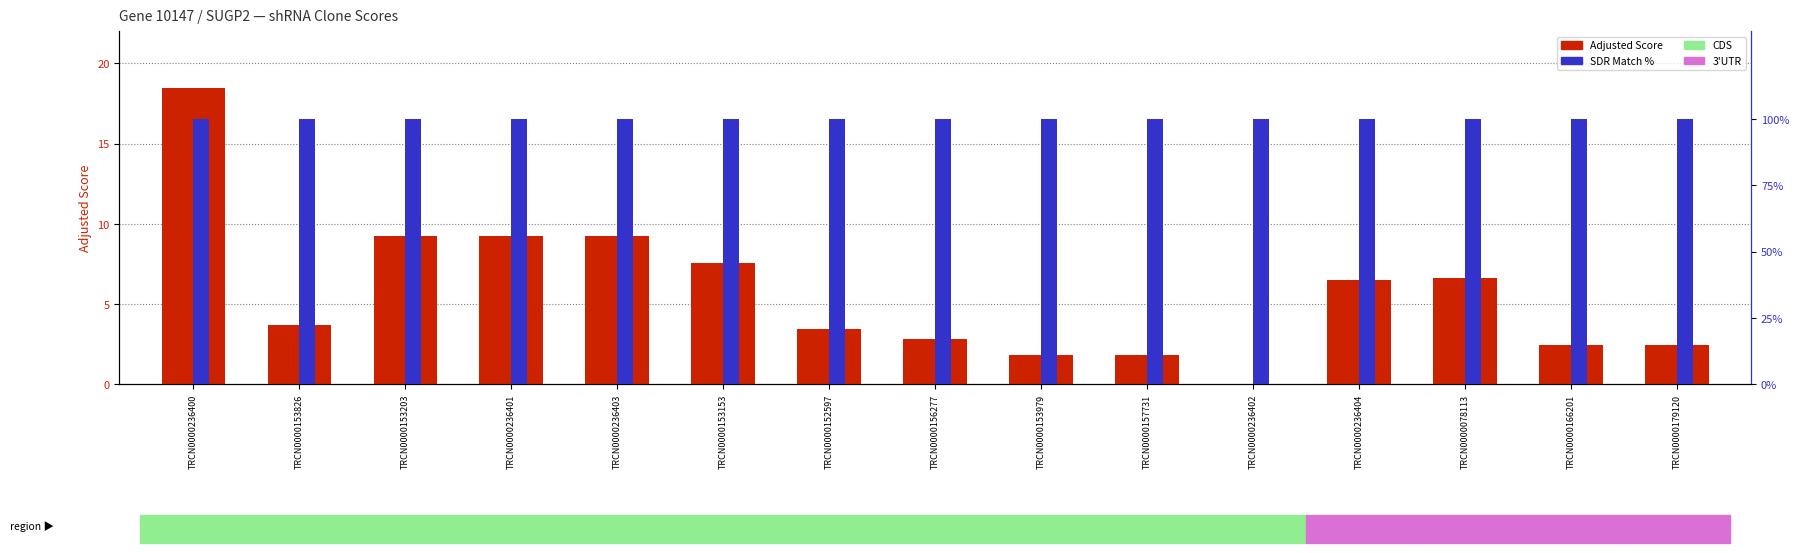

How many data points does each series have?

15